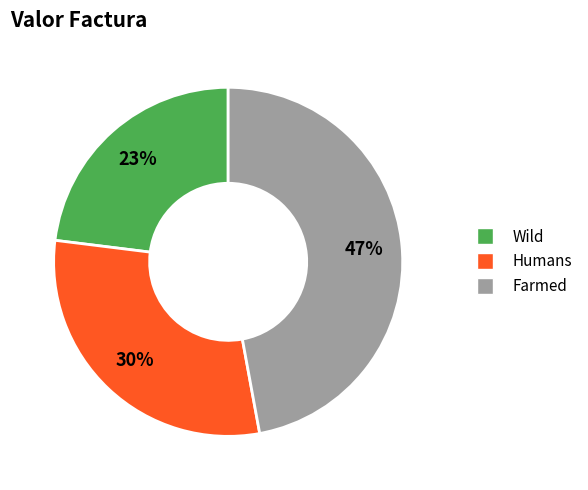

To the nearest percent, what is the average slice percentage?

33%